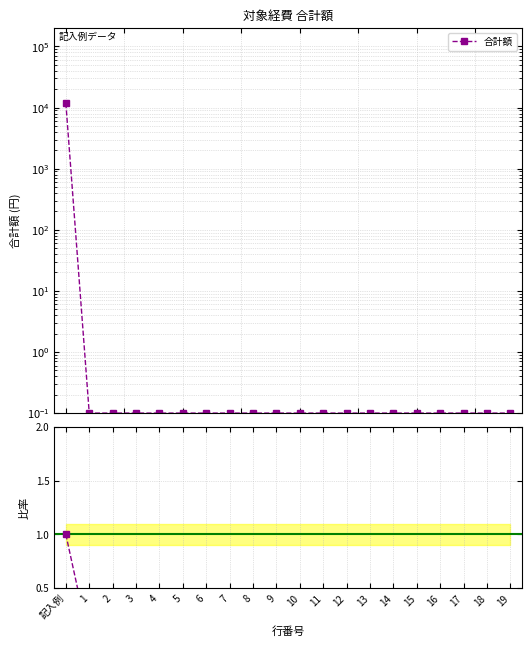

Reading left to right, list all the values displayed in this chart.

合計額: 記入例=11860.0	1=0.1	2=0.1	3=0.1	4=0.1	5=0.1	6=0.1	7=0.1	8=0.1	9=0.1	10=0.1	11=0.1	12=0.1	13=0.1	14=0.1	15=0.1	16=0.1	17=0.1	18=0.1	19=0.1
合計額 / 記入例: 記入例=1.0	1=0.0	2=0.0	3=0.0	4=0.0	5=0.0	6=0.0	7=0.0	8=0.0	9=0.0	10=0.0	11=0.0	12=0.0	13=0.0	14=0.0	15=0.0	16=0.0	17=0.0	18=0.0	19=0.0